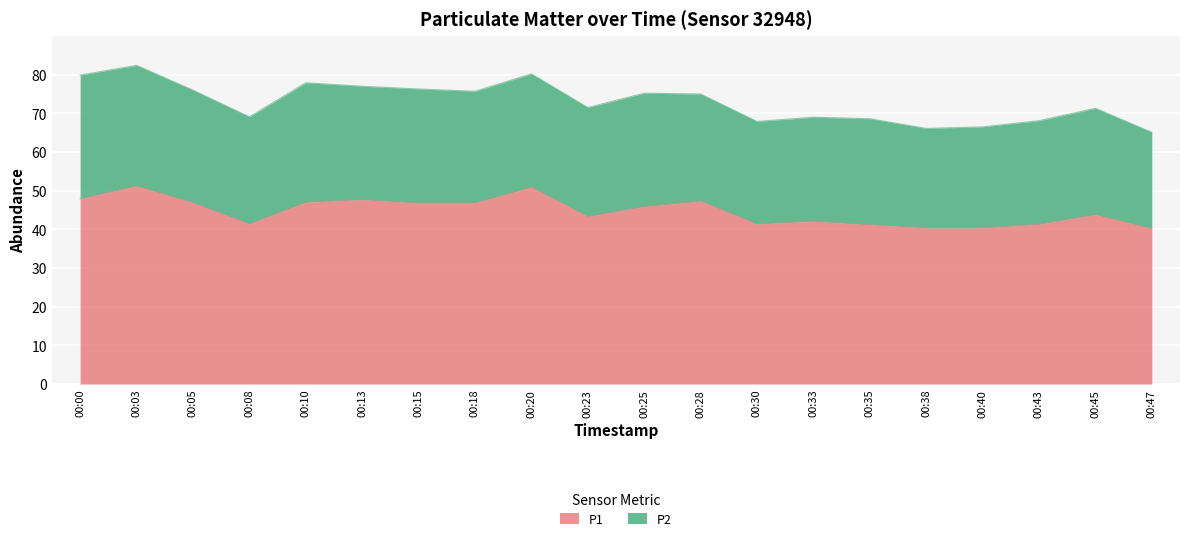

Where is the data nearest to the value 45?

00:25